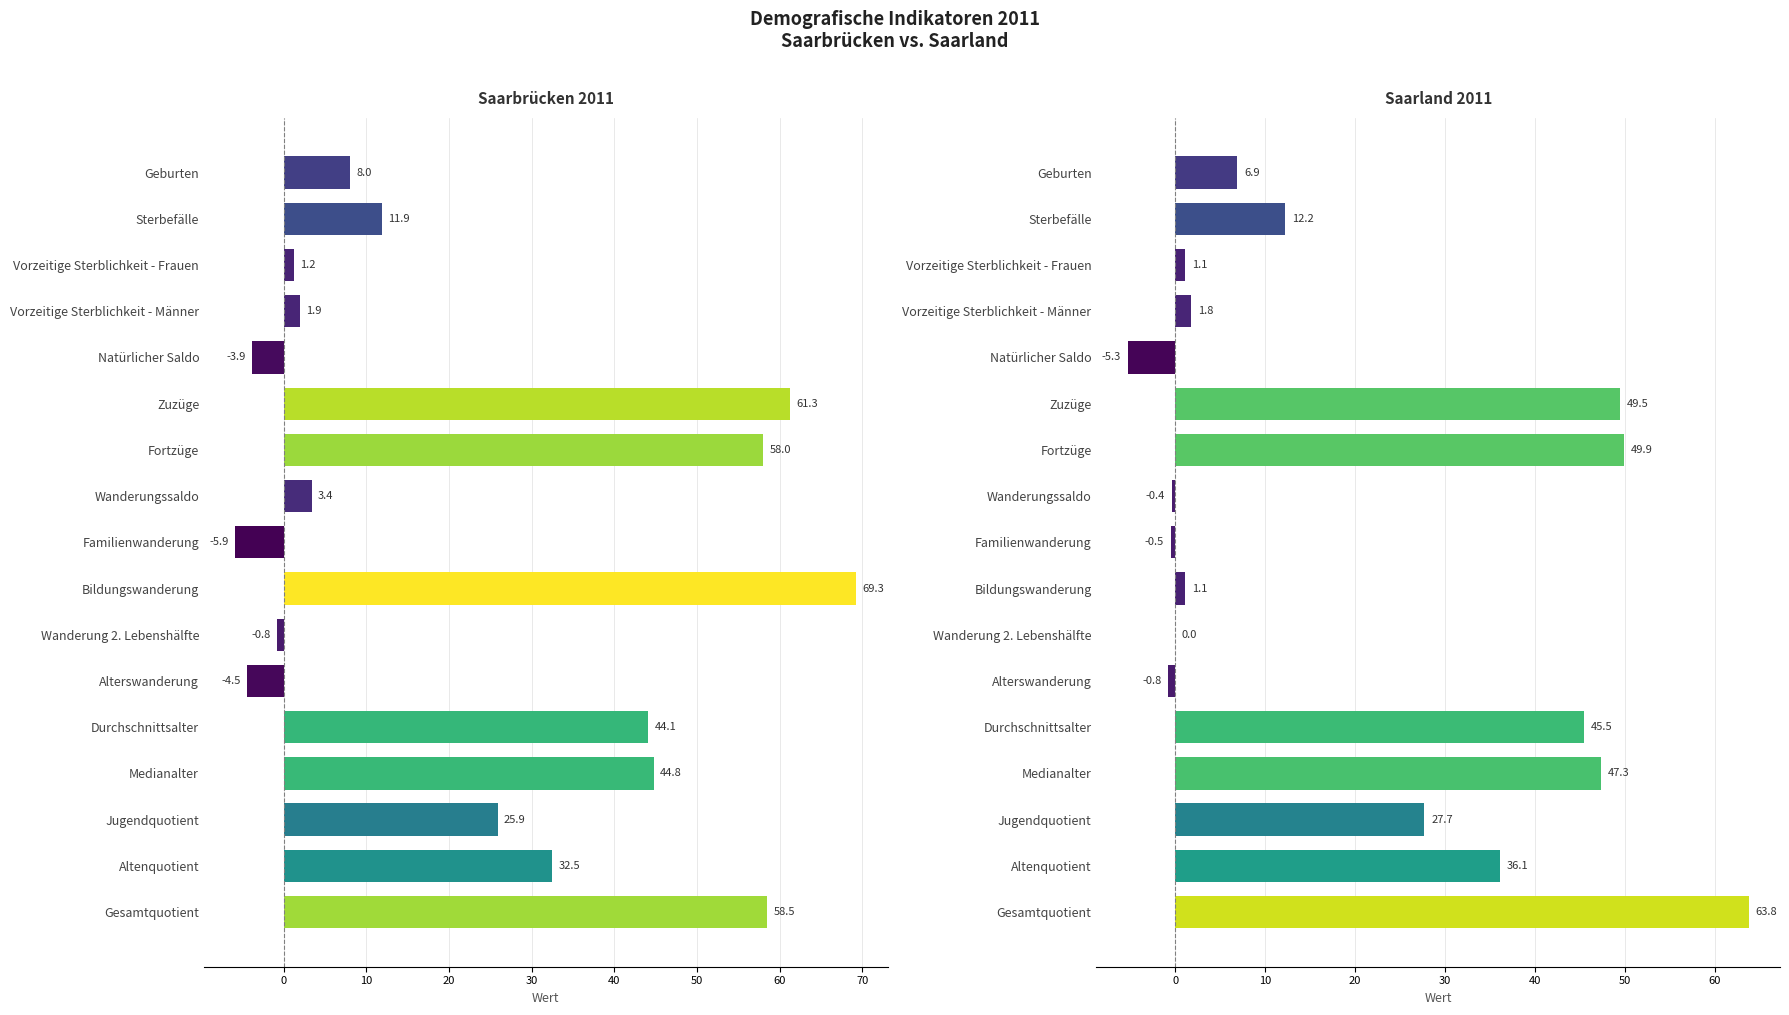

What is the value of the Saarland 2011 bar at the 14th from the left?

47.3